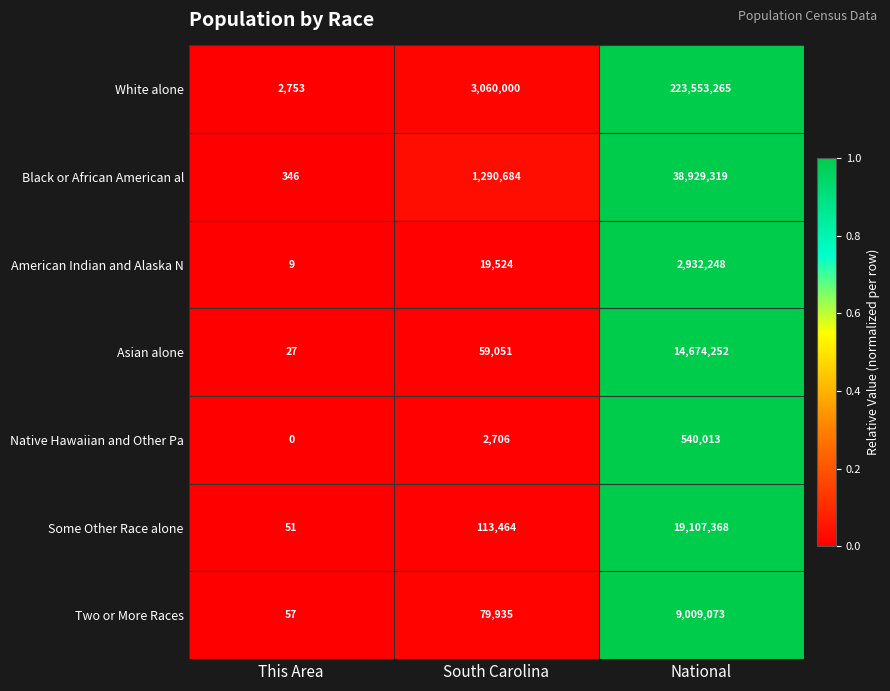

At which category does the chart reach its minimum across all series?

This Area